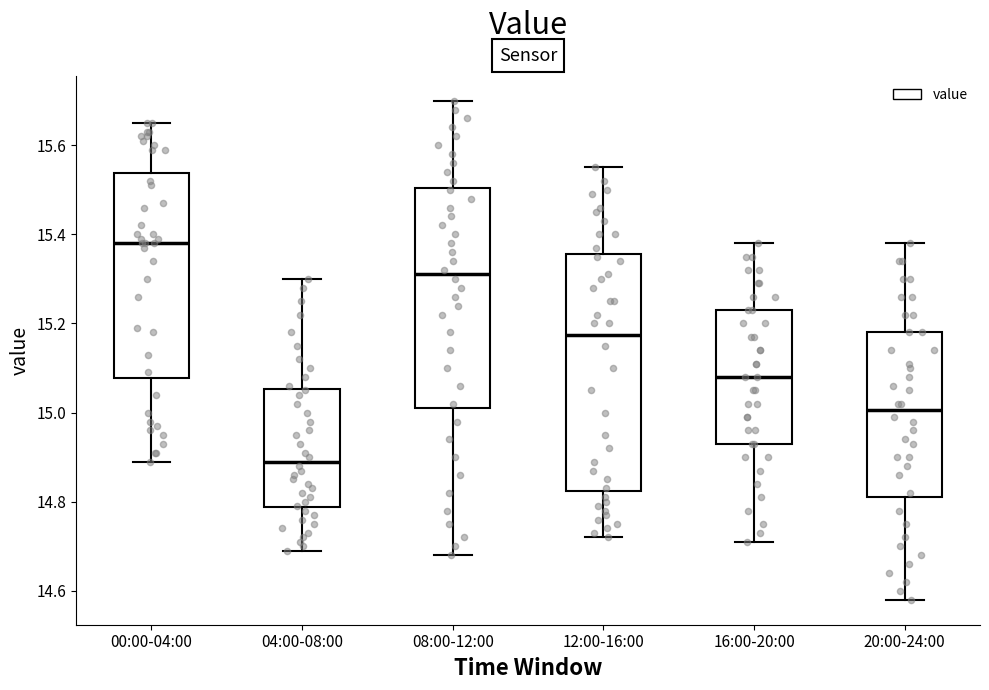

Reading left to right, read every box against the y-axis: the position of its median line, the range the box covers, and the ends of its whiskers. The values are not printed on the chart, so give them approximately, as read against the axis.

00:00-04:00: median 15.38, box 15.08 to 15.54, whiskers 14.90 to 15.66
04:00-08:00: median 14.90, box 14.78 to 15.06, whiskers 14.70 to 15.30
08:00-12:00: median 15.32, box 15.02 to 15.50, whiskers 14.68 to 15.70
12:00-16:00: median 15.18, box 14.82 to 15.36, whiskers 14.72 to 15.56
16:00-20:00: median 15.08, box 14.94 to 15.24, whiskers 14.72 to 15.38
20:00-24:00: median 15.00, box 14.82 to 15.18, whiskers 14.58 to 15.38